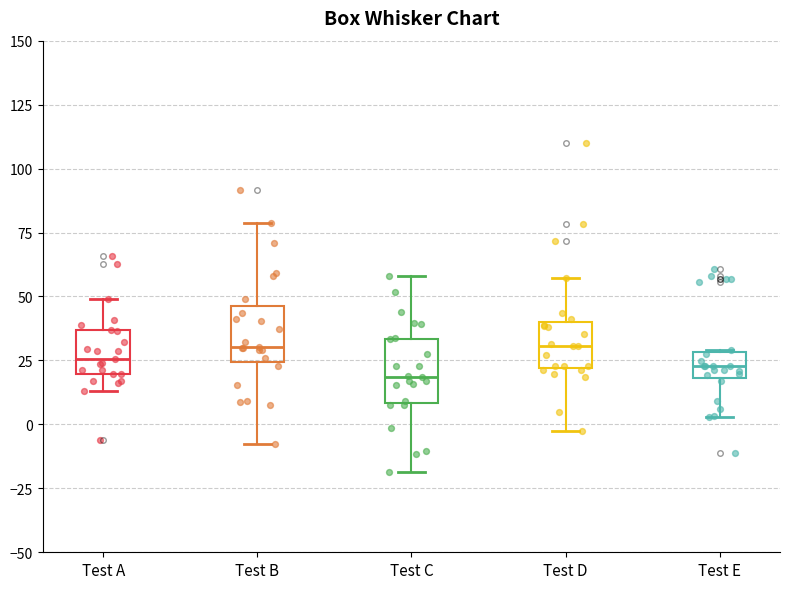

Reading left to right, read every box against the y-axis: the position of its median line, the range the box covers, and the ends of its whiskers. The values are not printed on the chart, so give them approximately, as read against the axis.

Test A: median 25, box 20 to 35, whiskers 15 to 50
Test B: median 30, box 25 to 45, whiskers -10 to 80
Test C: median 20, box 10 to 35, whiskers -20 to 60
Test D: median 30, box 20 to 40, whiskers -5 to 55
Test E: median 25, box 20 to 30, whiskers 5 to 30